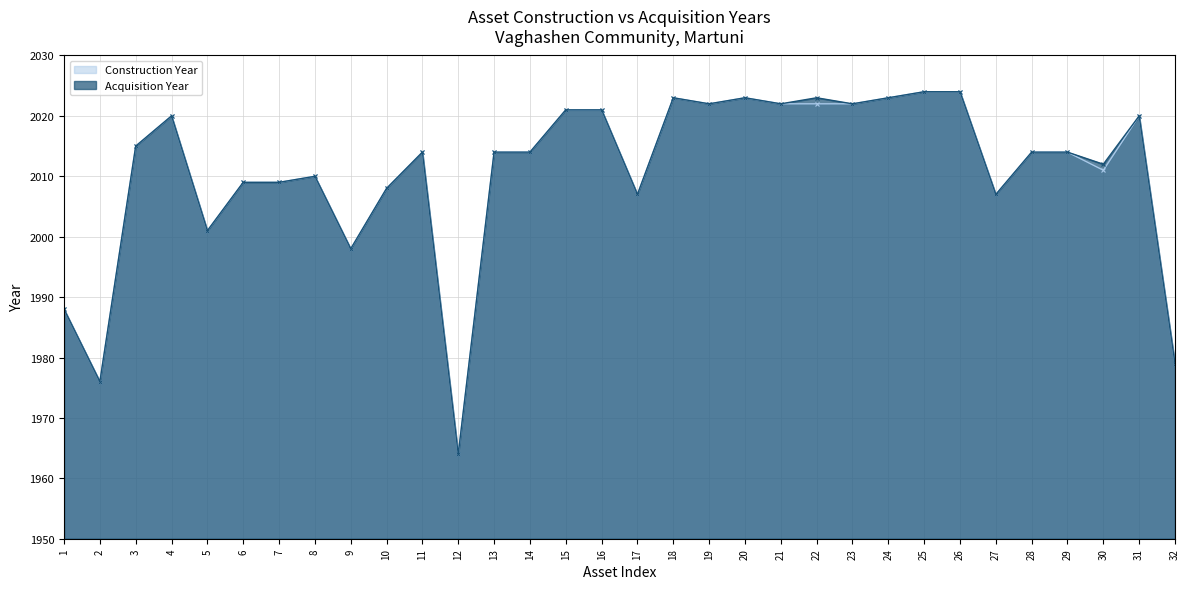

True or false: Acquisition Year has a value of 585 at 17.

False